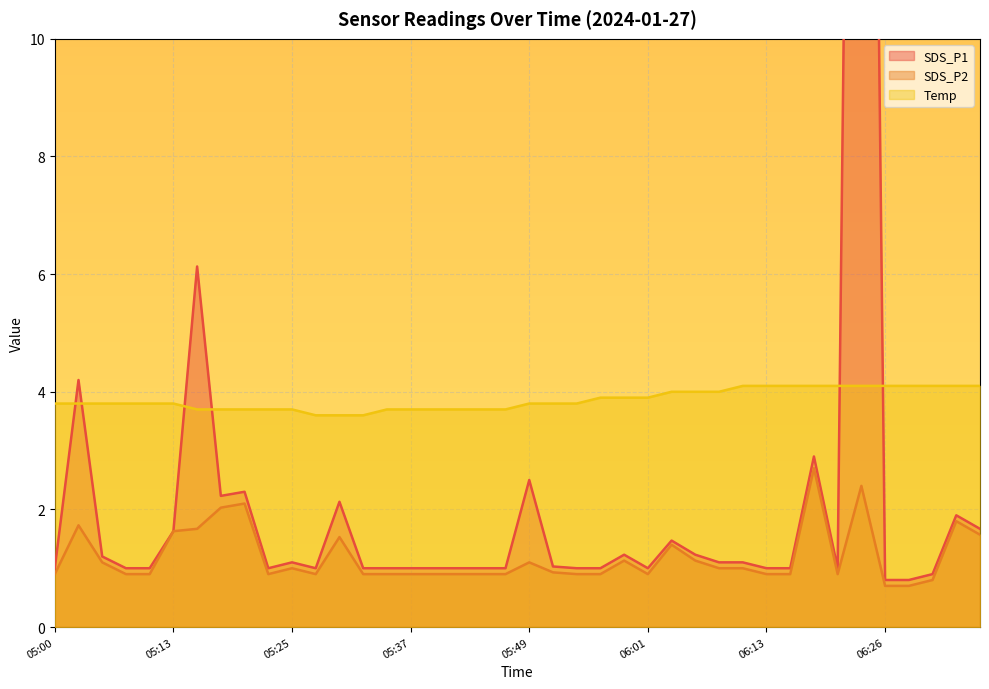

Where is the first local minimum for SDS_P2?

05:22